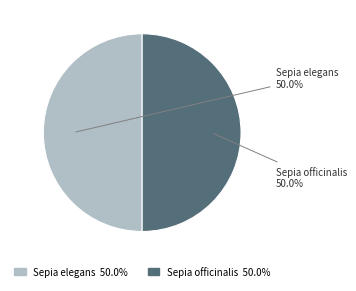

What portion of the pie excludes Sepia officinalis?

50.0%